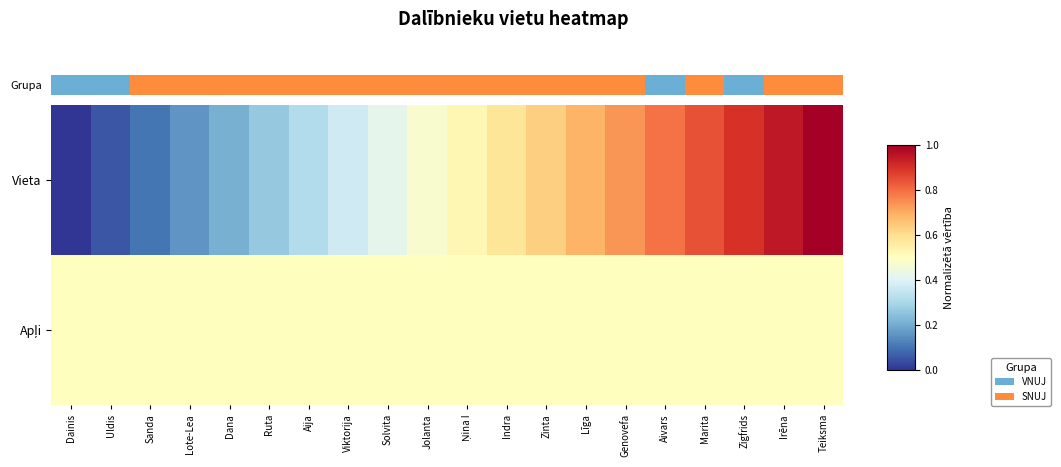

Which series has the largest total across all categories?

Vieta